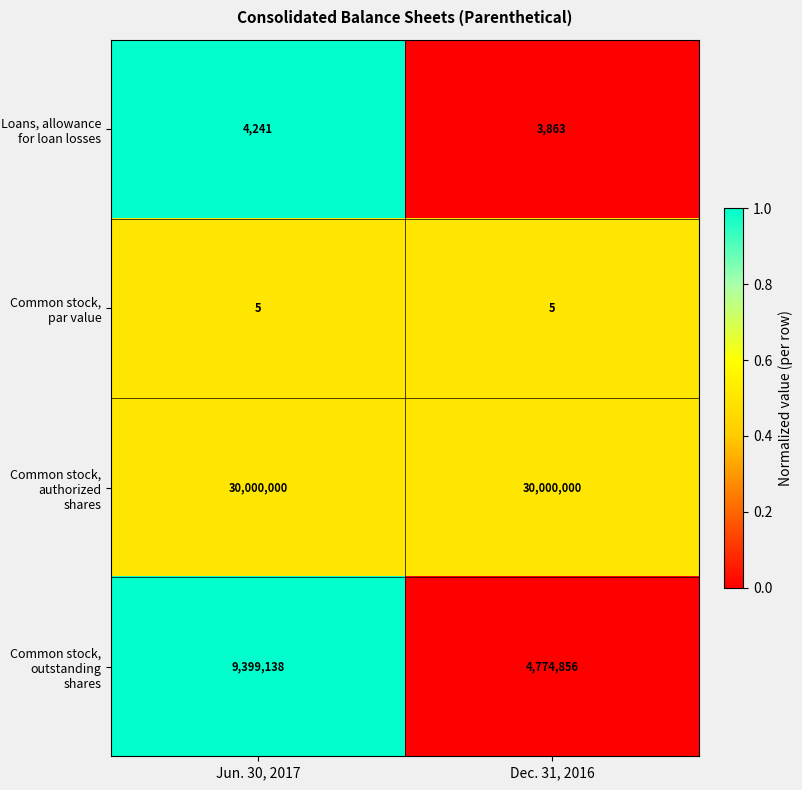

What value does the Common stock, par value series have at Dec. 31, 2016?

5